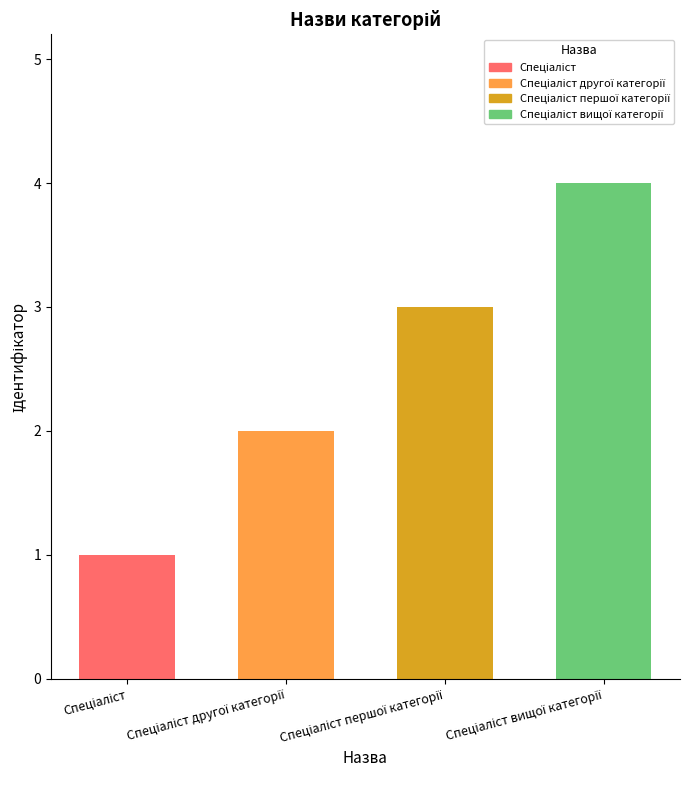

What position from the left is Спеціаліст другої категорії?

2